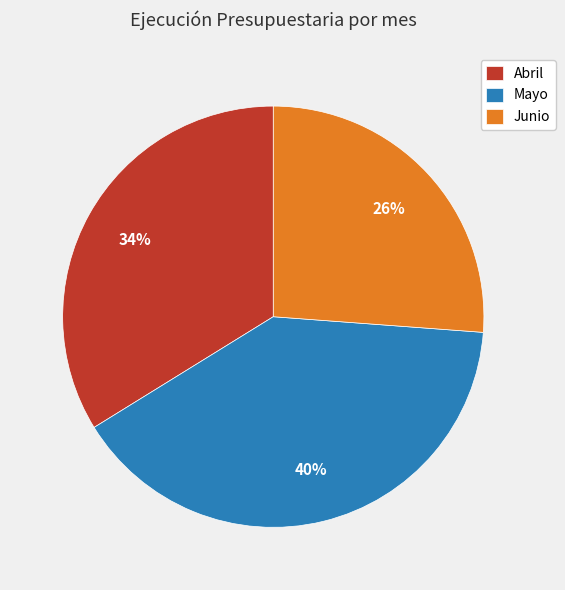

Is the sum of Junio and Mayo greater than half?

Yes